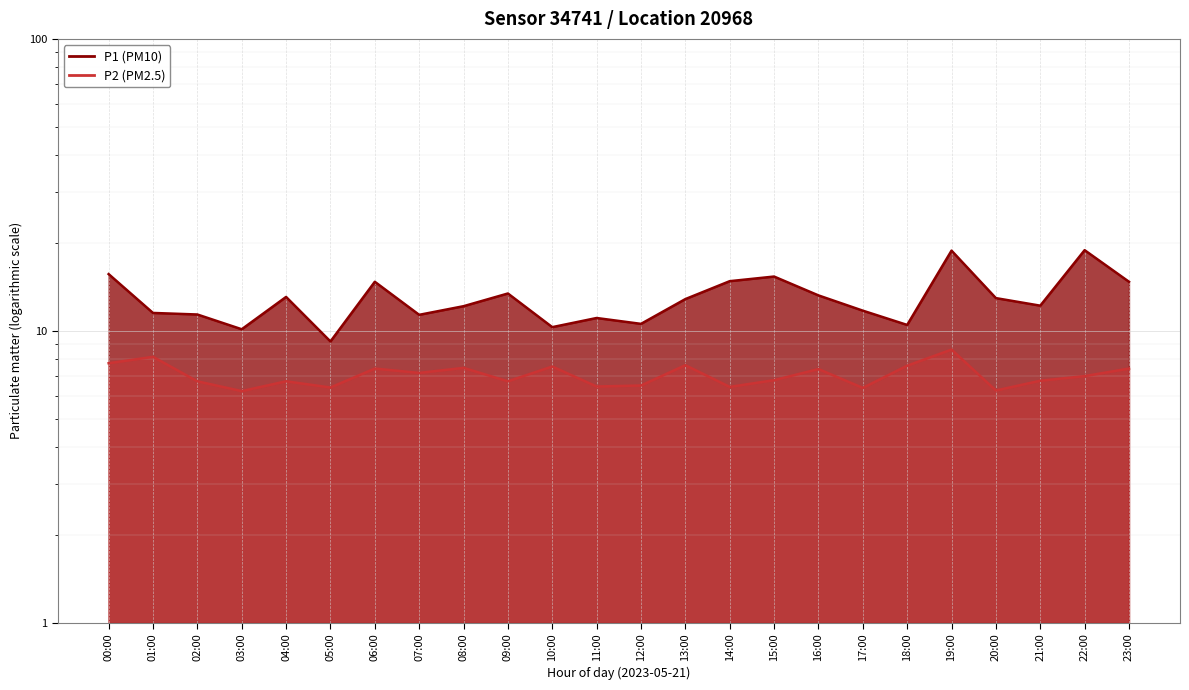

Reading left to right, list all the values displayed in this chart.

P1 (line): 00:00=15.7	01:00=11.5	02:00=11.4	03:00=10.1	04:00=13.1	05:00=9.2	06:00=14.7	07:00=11.3	08:00=12.2	09:00=13.4	10:00=10.3	11:00=11.1	12:00=10.6	13:00=12.8	14:00=14.8	15:00=15.3	16:00=13.2	17:00=11.7	18:00=10.5	19:00=18.8	20:00=12.9	21:00=12.2	22:00=18.9	23:00=14.7
P2 (line): 00:00=7.8	01:00=8.2	02:00=6.7	03:00=6.2	04:00=6.7	05:00=6.4	06:00=7.4	07:00=7.2	08:00=7.5	09:00=6.7	10:00=7.5	11:00=6.5	12:00=6.5	13:00=7.6	14:00=6.4	15:00=6.8	16:00=7.4	17:00=6.4	18:00=7.6	19:00=8.6	20:00=6.2	21:00=6.8	22:00=7.0	23:00=7.4